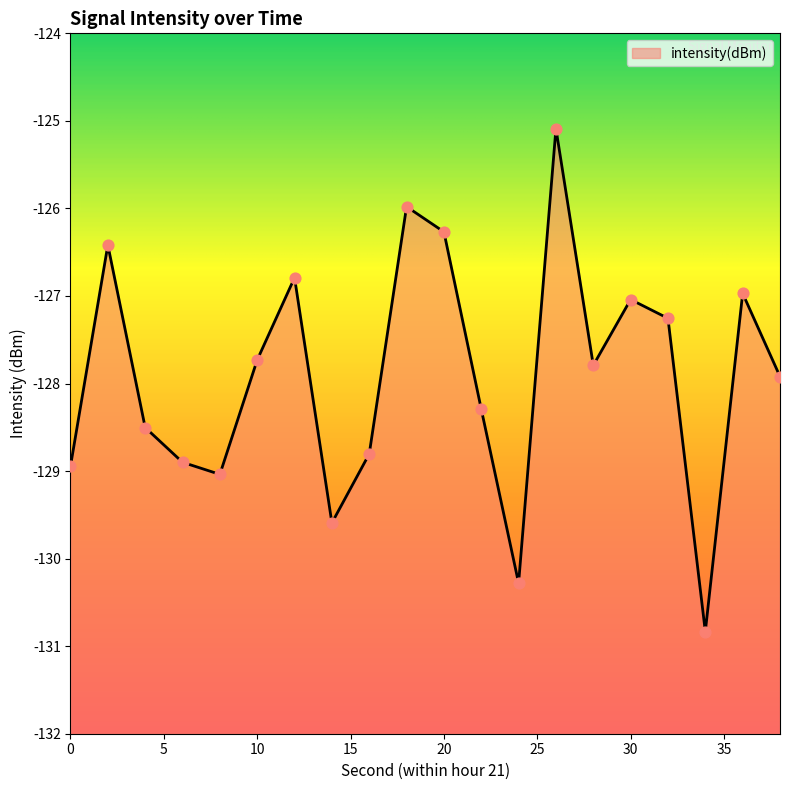

What is the change in value from 0 to 10?

+1.2